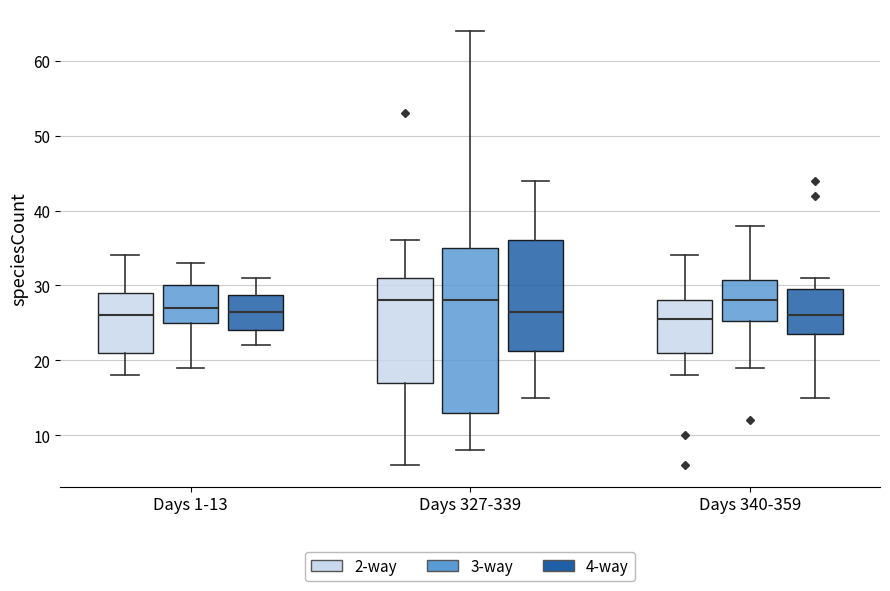

Comparing the boxes themselves (not the whiskers), which one is the tallest?

Days 327-339 (3-way)